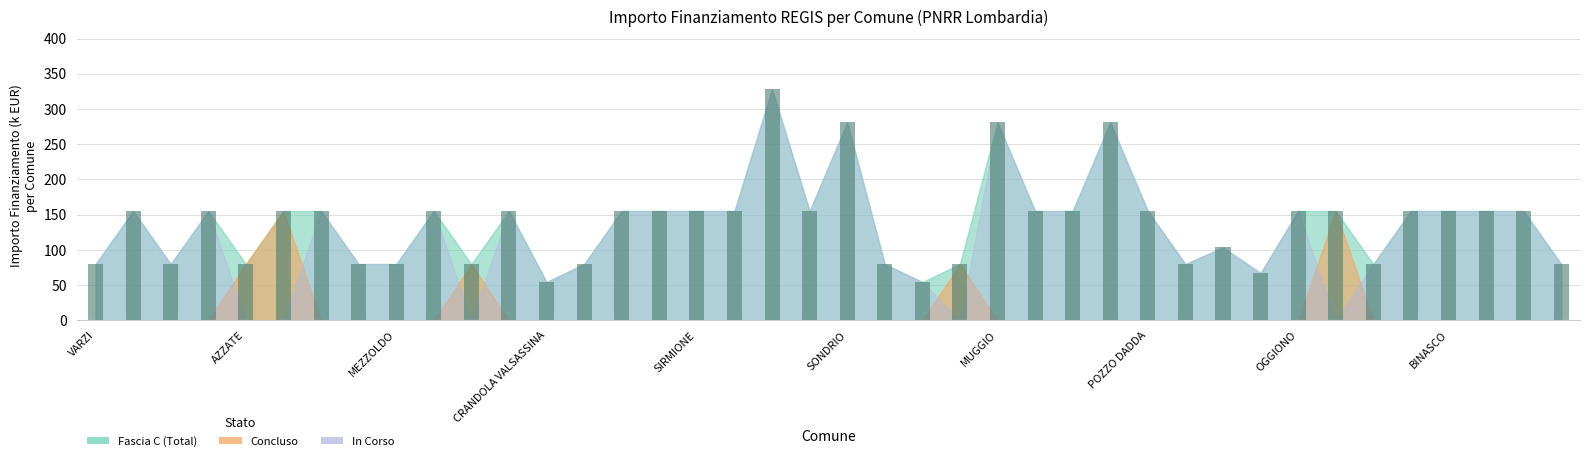

What is the value of the 32nd bar from the left?

67.2